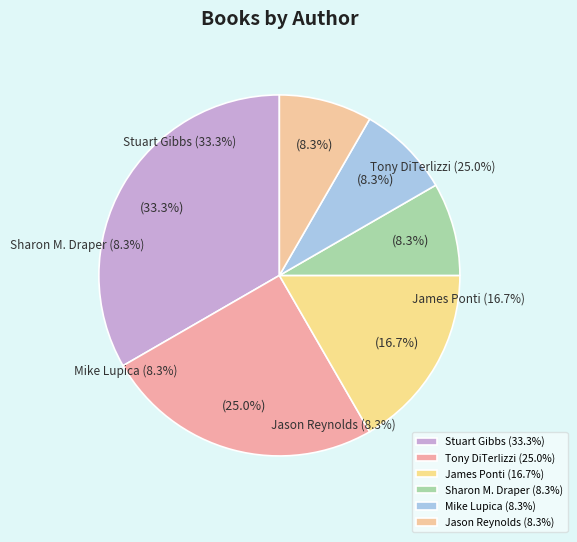

How many segments does this pie chart have?

6